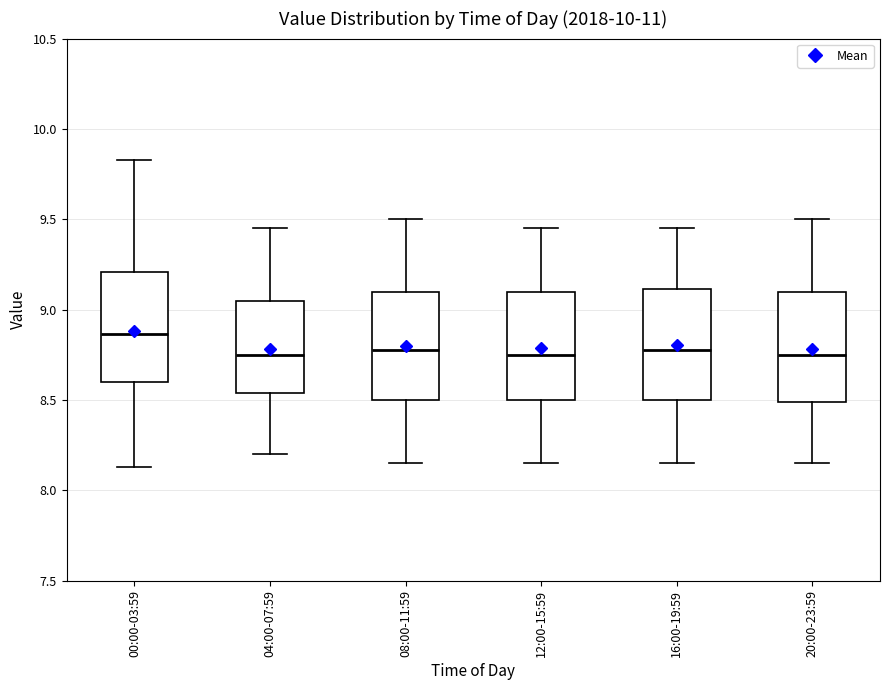

Reading left to right, read every box against the y-axis: the position of its median line, the range the box covers, and the ends of its whiskers. The values are not printed on the chart, so give them approximately, as read against the axis.

00:00-03:59: median 8.85, box 8.60 to 9.20, whiskers 8.15 to 9.85
04:00-07:59: median 8.75, box 8.55 to 9.05, whiskers 8.20 to 9.45
08:00-11:59: median 8.80, box 8.50 to 9.10, whiskers 8.15 to 9.50
12:00-15:59: median 8.75, box 8.50 to 9.10, whiskers 8.15 to 9.45
16:00-19:59: median 8.80, box 8.50 to 9.10, whiskers 8.15 to 9.45
20:00-23:59: median 8.75, box 8.50 to 9.10, whiskers 8.15 to 9.50